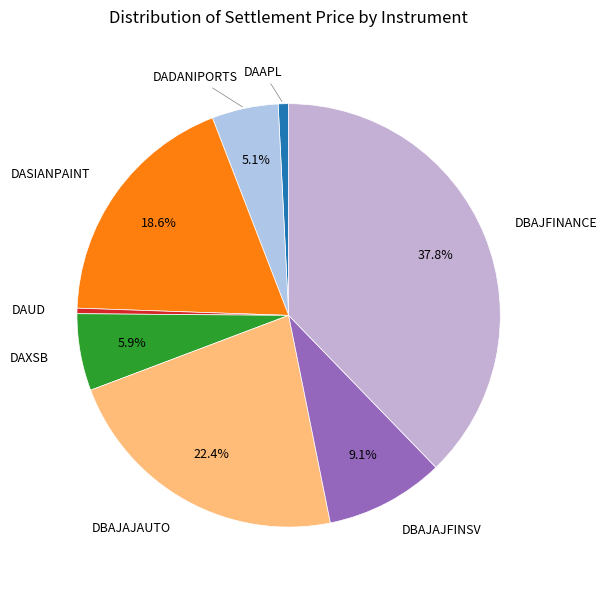

Which slice is the largest?

DBAJFINANCE